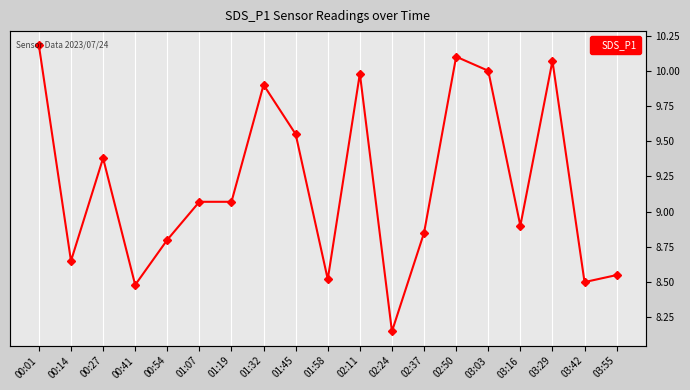

True or false: the data shows 10.0 at 03:03.

True